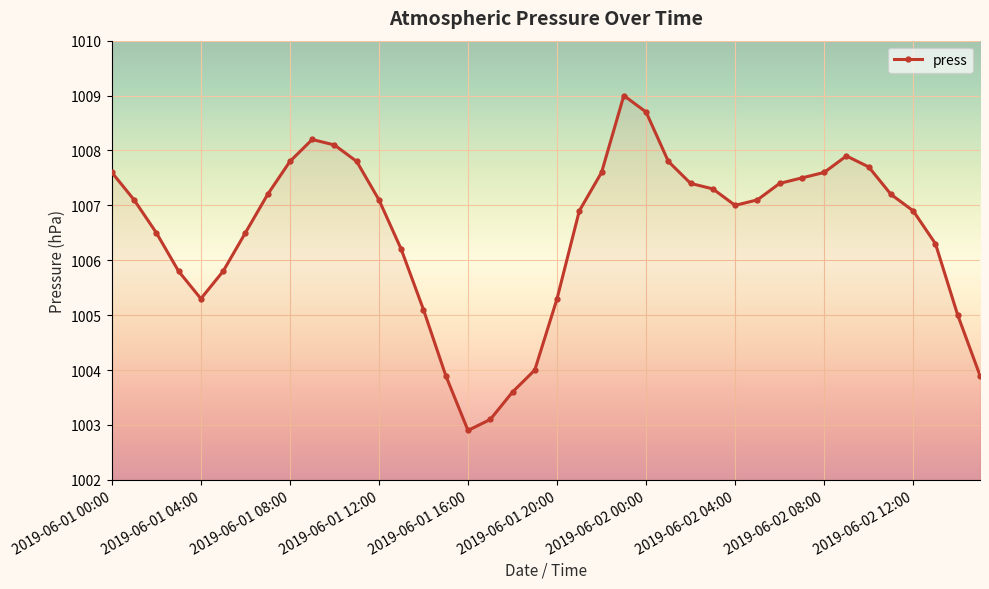

What is the difference between the maximum and second lowest values?

5.9